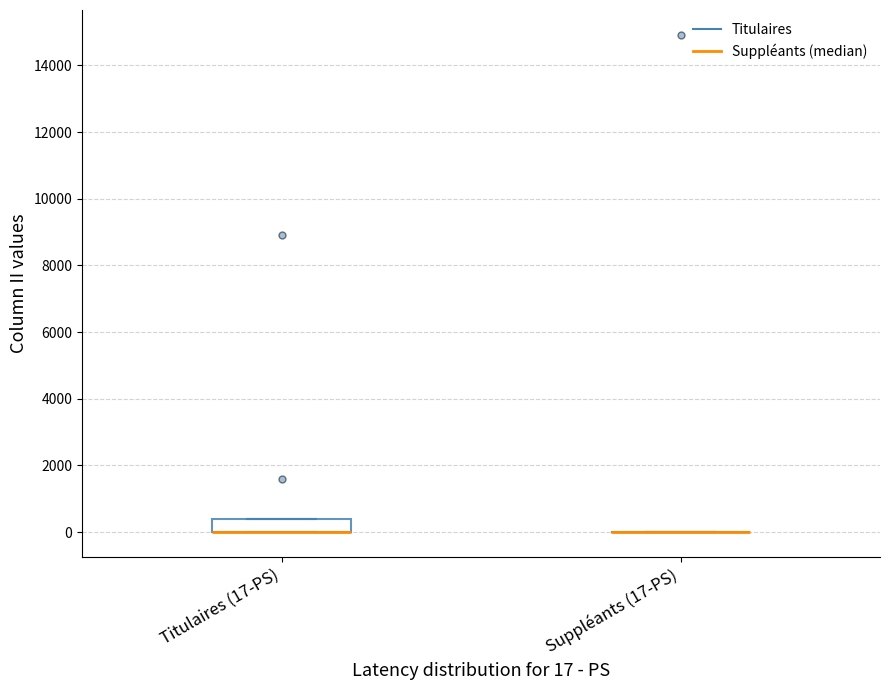

Which box is the tallest, from its lower edge to its upper edge?

Titulaires (17-PS)